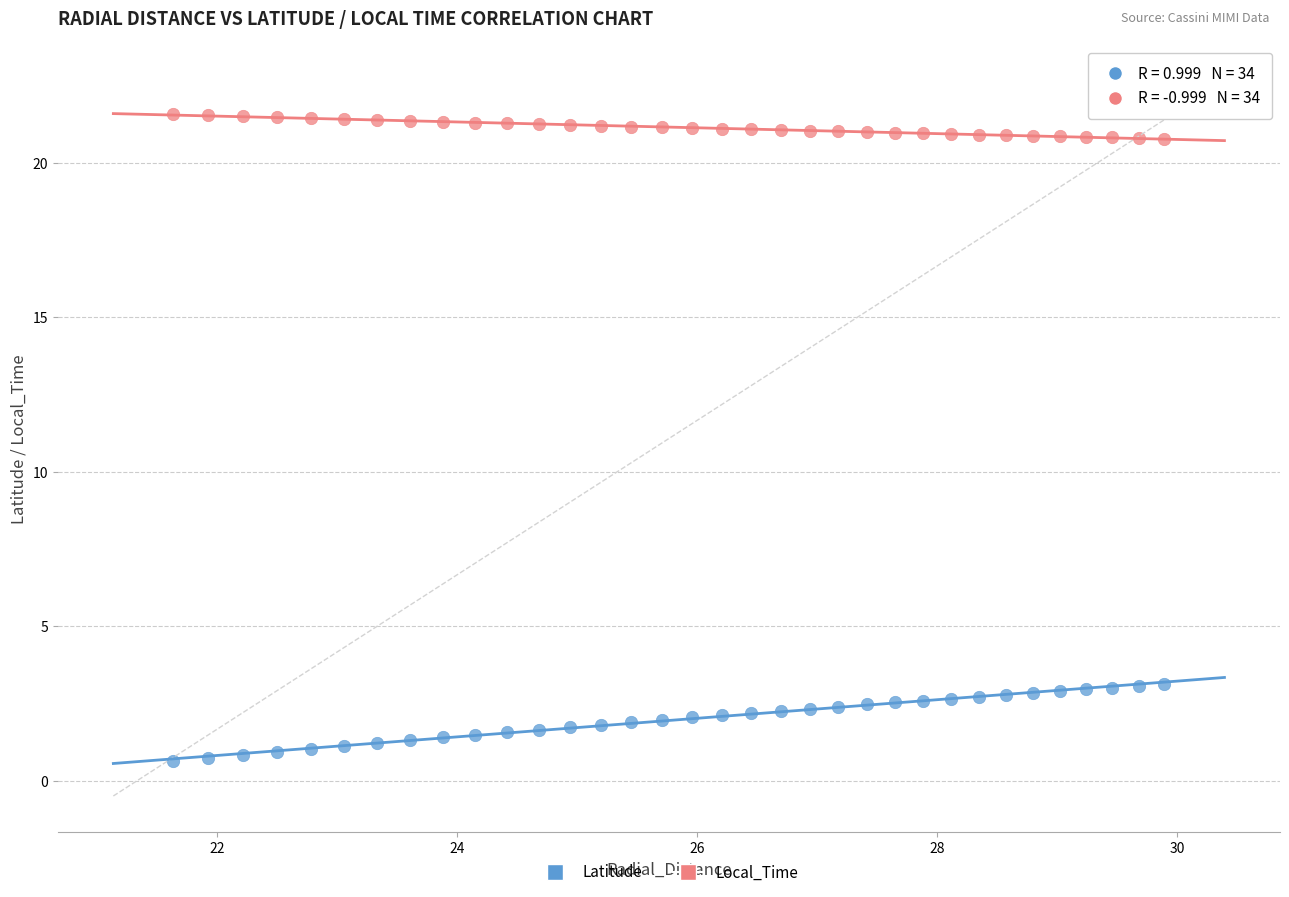

Which series reaches the maximum Y coordinate?

Local_Time